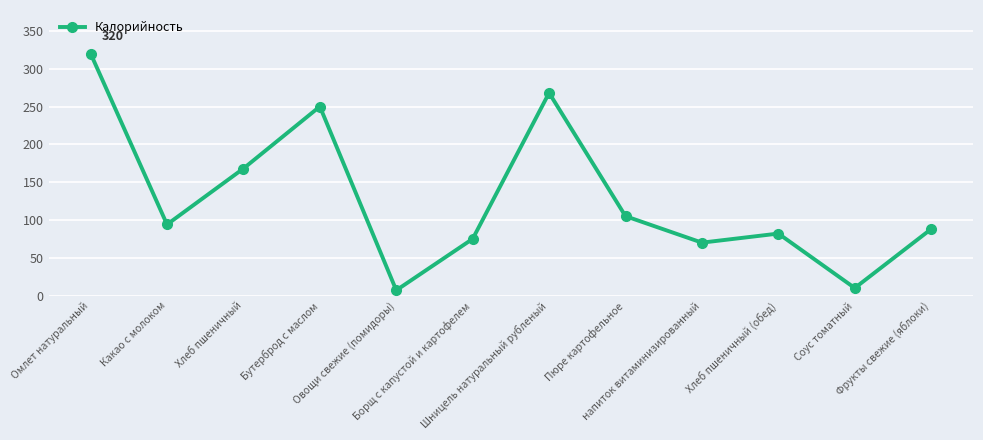

Which category has the highest value across all series?

Омлет натуральный